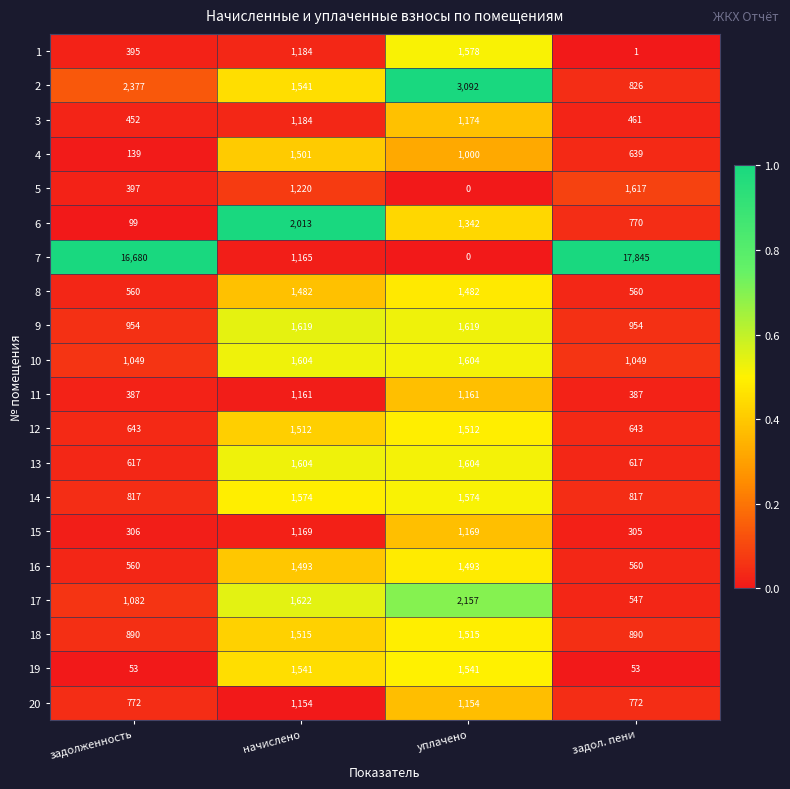

At which category is the sum across all series the highest?

задол. пени